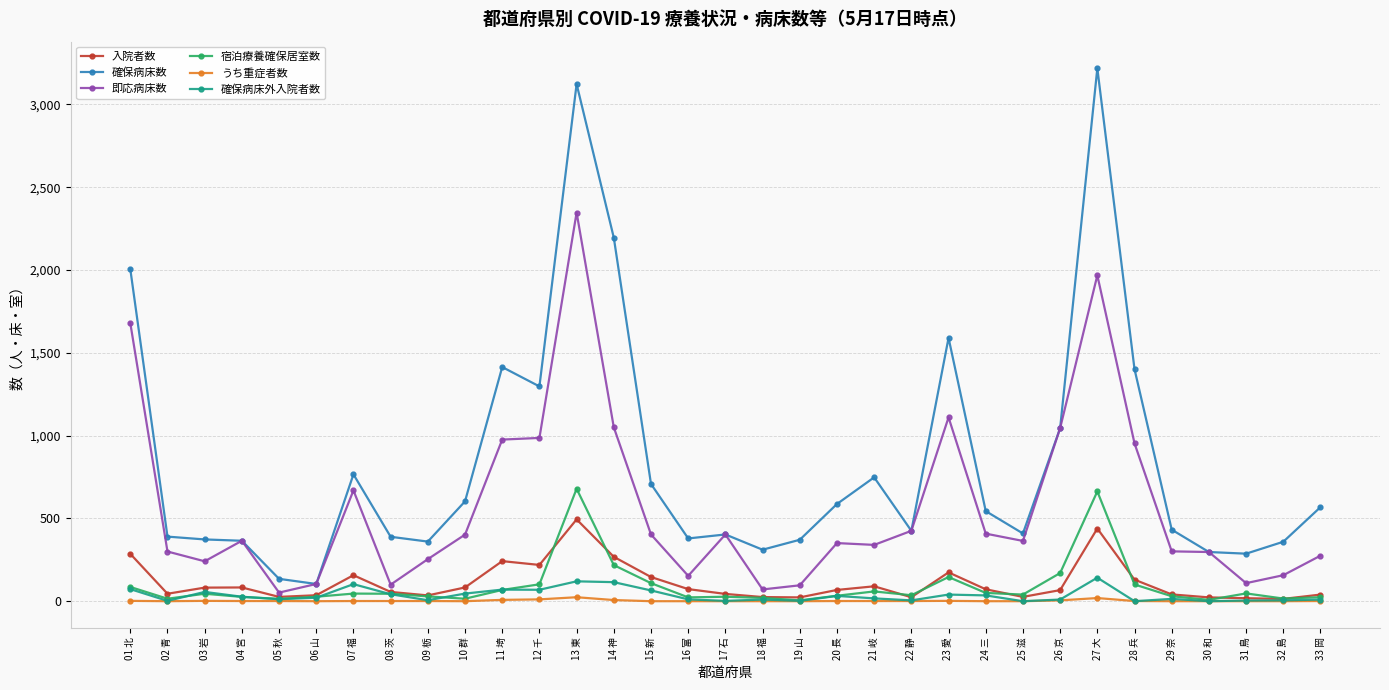

What is the label of the 11th point from the left?

11 埼